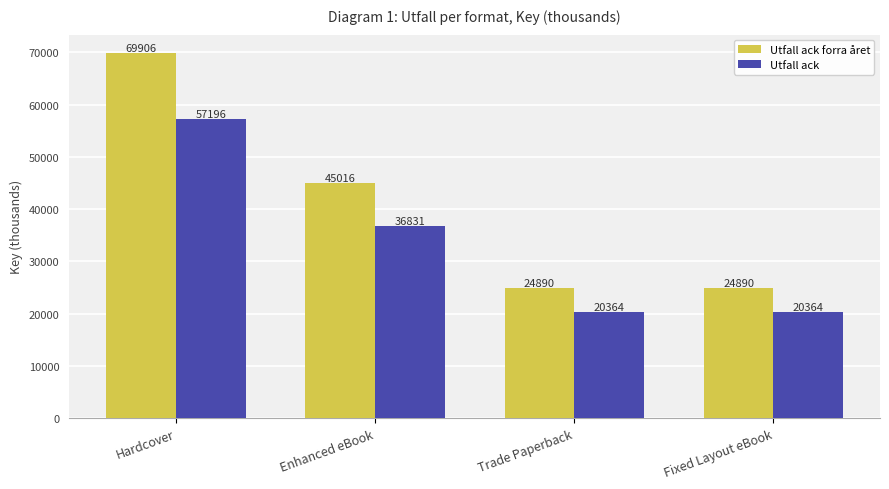

Read the Utfall ack value at Enhanced eBook.

36831.4